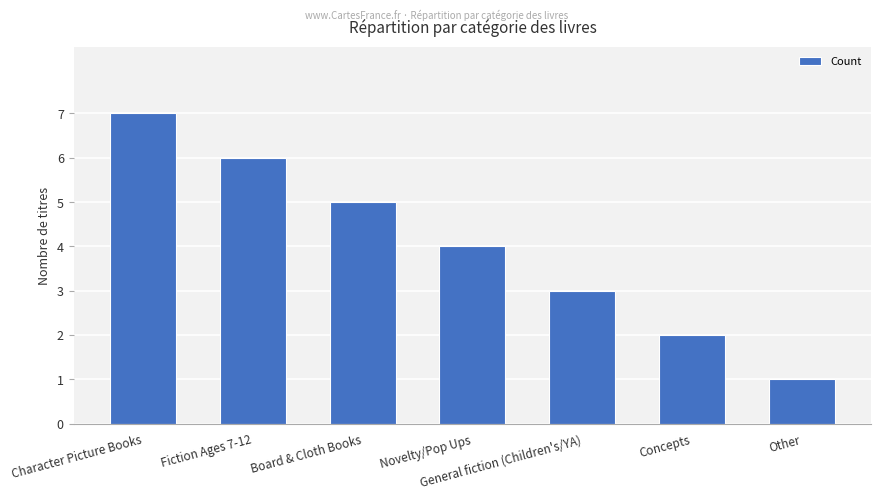

True or false: the data shows 4 at Concepts.

False